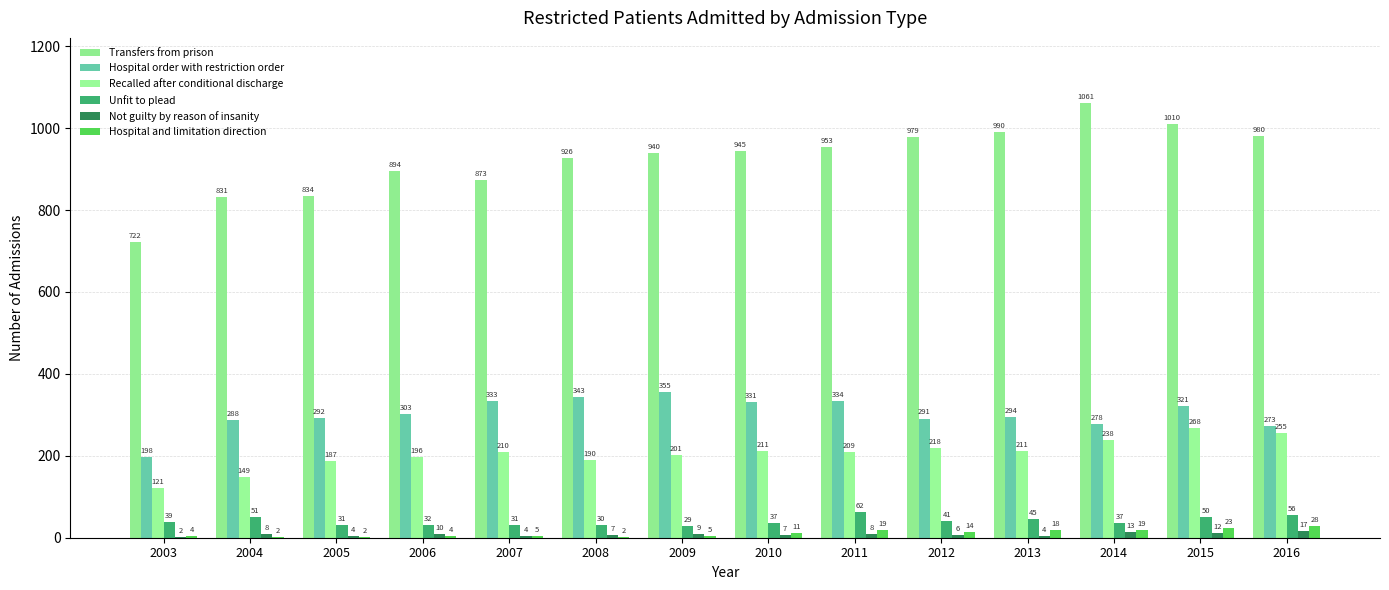

At which label does Recalled after conditional discharge reach its minimum?

2003